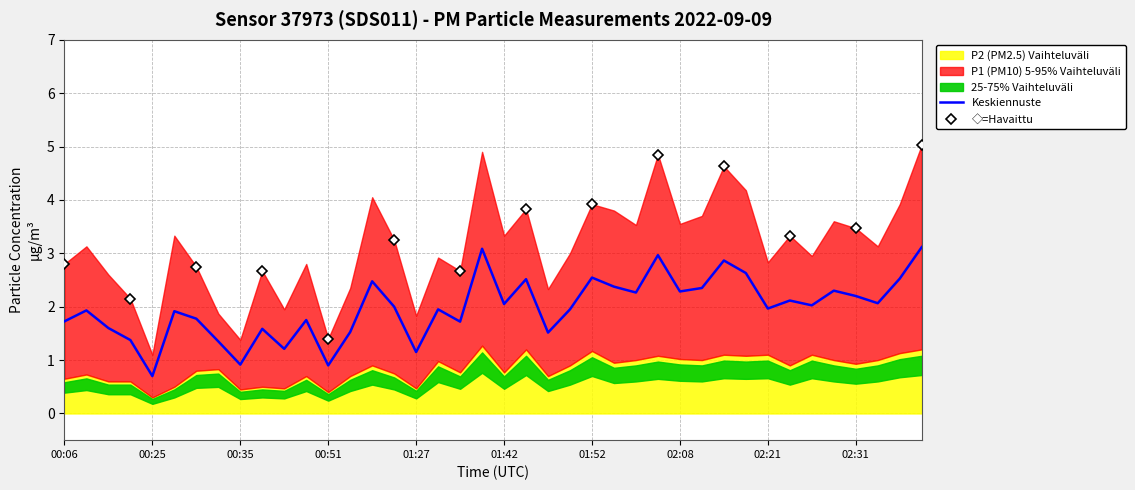

What is the change in value from 01:16 to 02:39?

+0.6